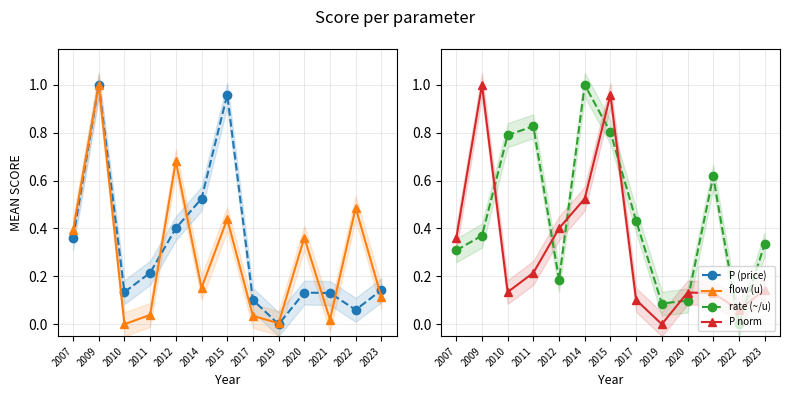

Reading right to left, list all the values displayed in this chart.

P (price): 2023=0.1	2022=0.1	2021=0.1	2020=0.1	2019=0.0	2017=0.1	2015=1.0	2014=0.5	2012=0.4	2011=0.2	2010=0.1	2009=1.0	2007=0.4
flow (u): 2023=0.1	2022=0.5	2021=0.0	2020=0.4	2019=0.0	2017=0.0	2015=0.4	2014=0.2	2012=0.7	2011=0.0	2010=0.0	2009=1.0	2007=0.4
rate (~/u): 2023=0.3	2022=0.0	2021=0.6	2020=0.1	2019=0.1	2017=0.4	2015=0.8	2014=1.0	2012=0.2	2011=0.8	2010=0.8	2009=0.4	2007=0.3
P norm: 2023=0.1	2022=0.1	2021=0.1	2020=0.1	2019=0.0	2017=0.1	2015=1.0	2014=0.5	2012=0.4	2011=0.2	2010=0.1	2009=1.0	2007=0.4